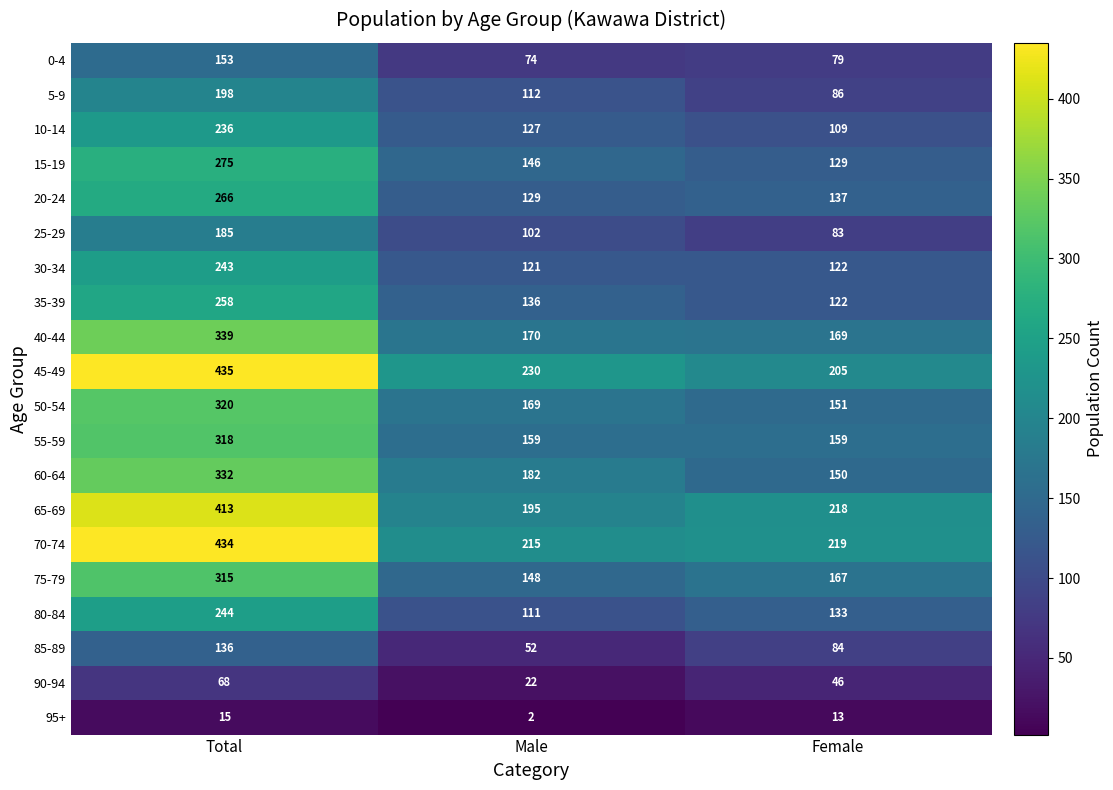

List the series in order of their peak value, lowest first.

95+, 90-94, 85-89, 0-4, 25-29, 5-9, 10-14, 30-34, 80-84, 35-39, 20-24, 15-19, 75-79, 55-59, 50-54, 60-64, 40-44, 65-69, 70-74, 45-49